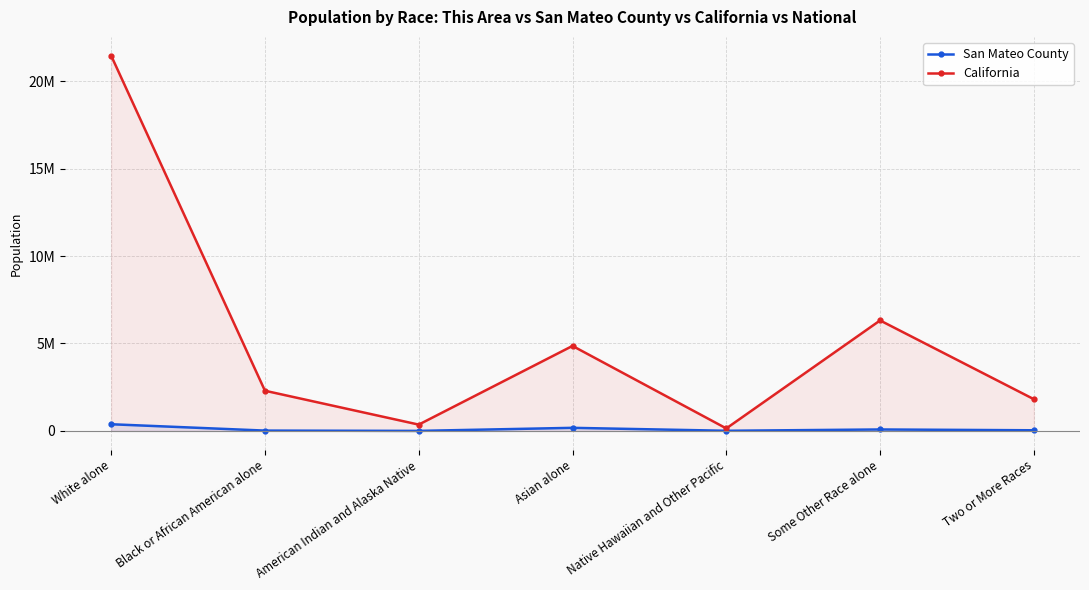

Is it true that California equals 161146 at American Indian and Alaska Native?

False